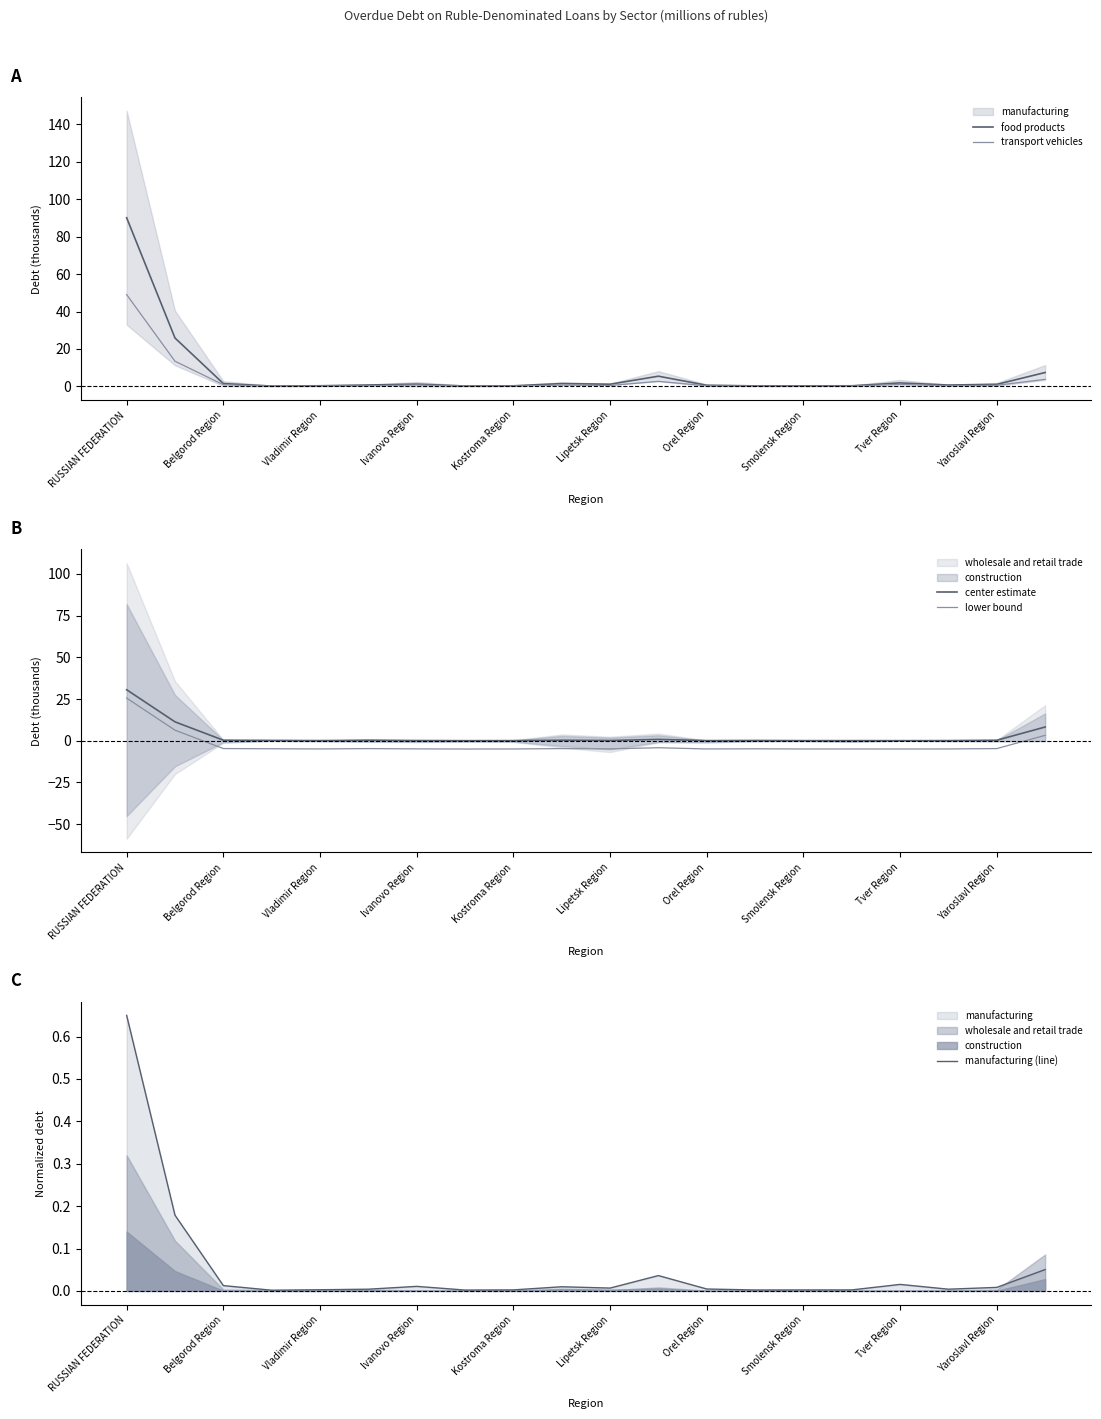

How many times do center estimate and transport vehicles cross each other?

3